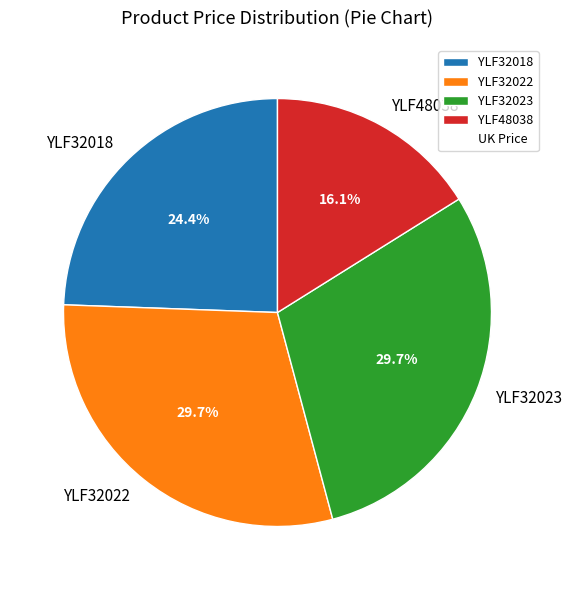

Is it true that YLF32023 is 16% of the pie?

False